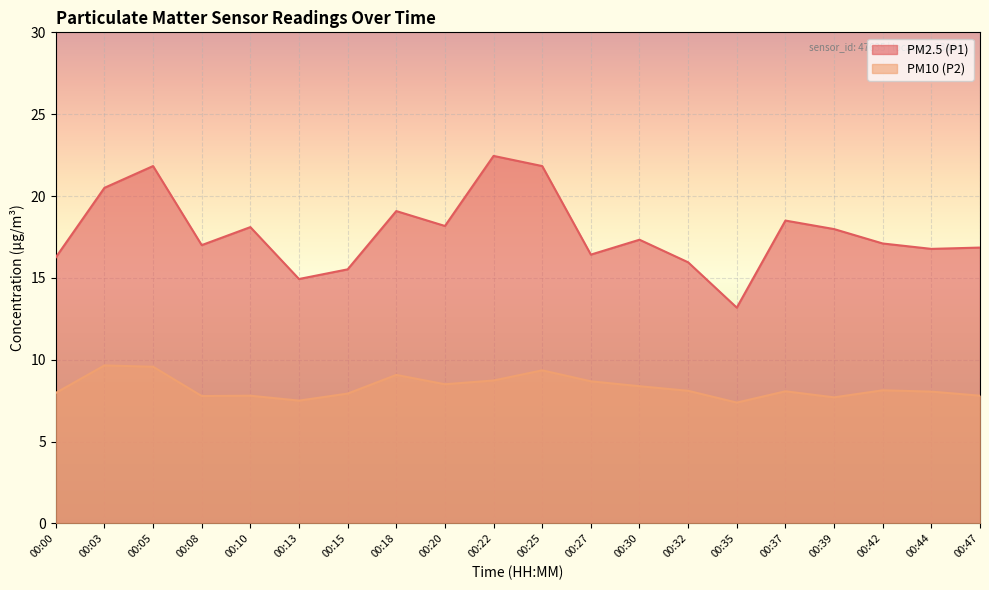

Where is the first local maximum for PM2.5 (P1)?

00:05